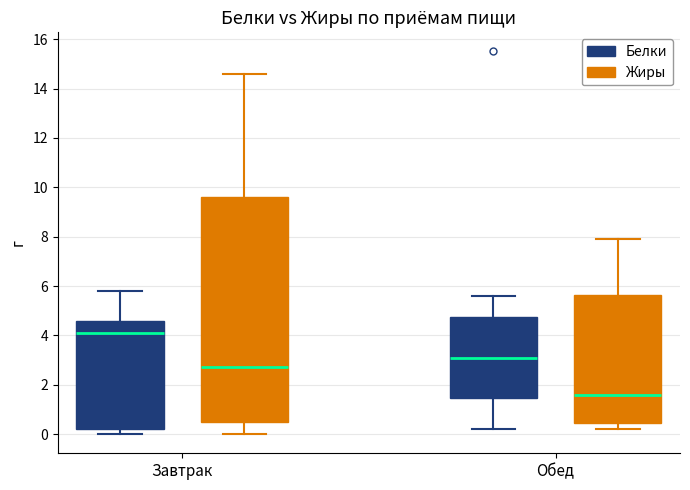

Reading left to right, read every box against the y-axis: the position of its median line, the range the box covers, and the ends of its whiskers. The values are not printed on the chart, so give them approximately, as read against the axis.

Завтрак (Белки): median 4.2, box 0.2 to 4.6, whiskers 0.0 to 5.8
Завтрак (Жиры): median 2.8, box 0.6 to 9.6, whiskers 0.0 to 14.6
Обед (Белки): median 3.2, box 1.4 to 4.8, whiskers 0.2 to 5.6
Обед (Жиры): median 1.6, box 0.4 to 5.6, whiskers 0.2 to 8.0